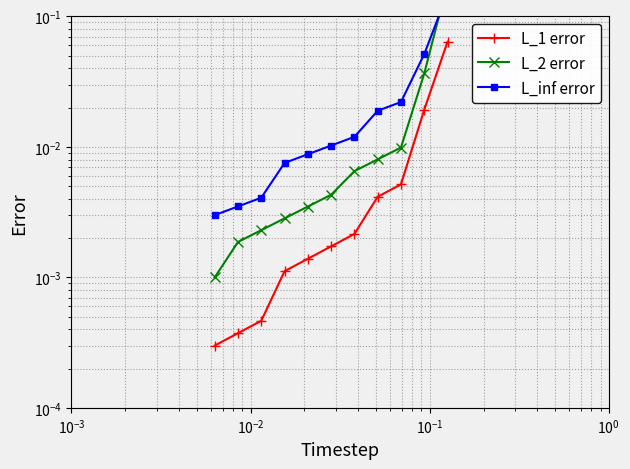

Reading right to left, list all the values displayed in this chart.

L_1 error: 0.1	0.0	0.0	0.0	0.0	0.0	0.0	0.0	0.0	0.0	0.0
L_2 error: 0.2	0.0	0.0	0.0	0.0	0.0	0.0	0.0	0.0	0.0	0.0
L_inf error: 0.1	0.1	0.0	0.0	0.0	0.0	0.0	0.0	0.0	0.0	0.0